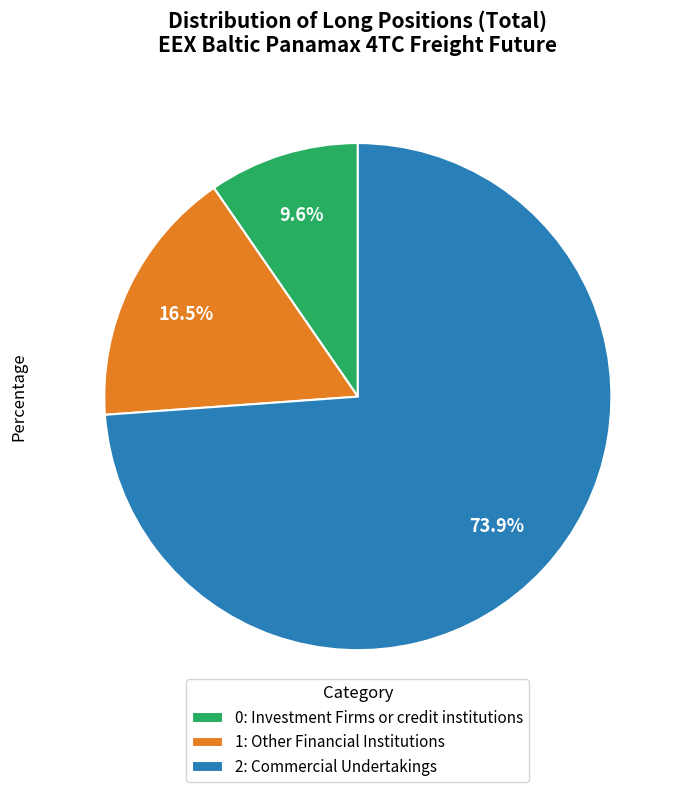

Which slice is the largest?

2: Commercial Undertakings